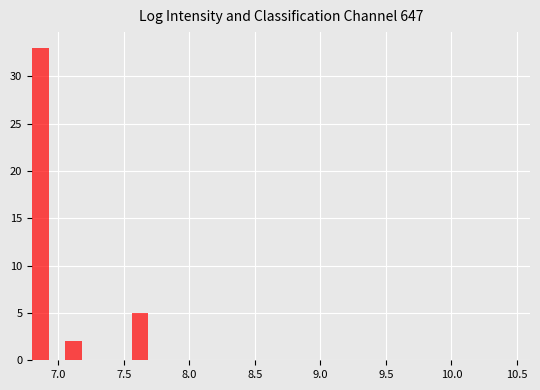

Around what value on the x-axis is the tallest bar? Give the approximate position of its centre, as read against the axis.

6.85